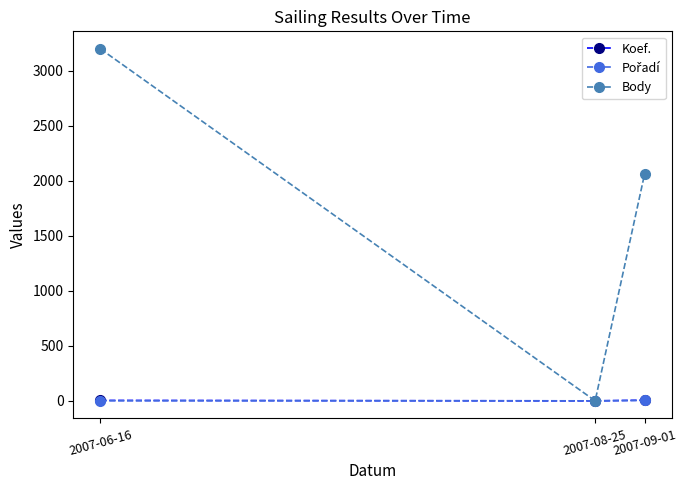

At which category is the sum across all series the highest?

2007-06-16